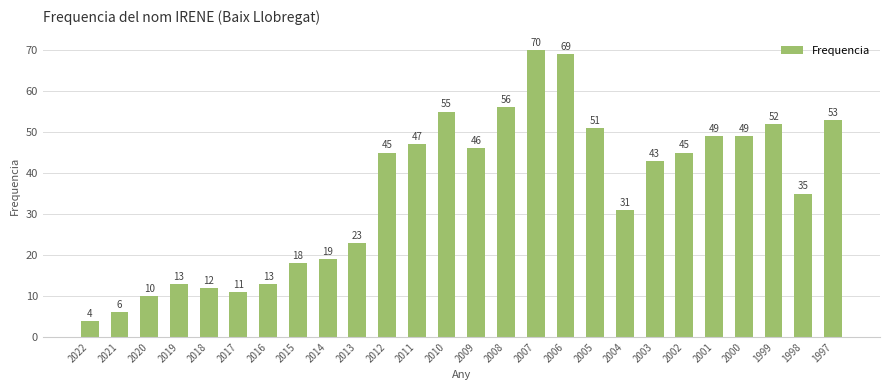

What is the smallest value displayed?

4